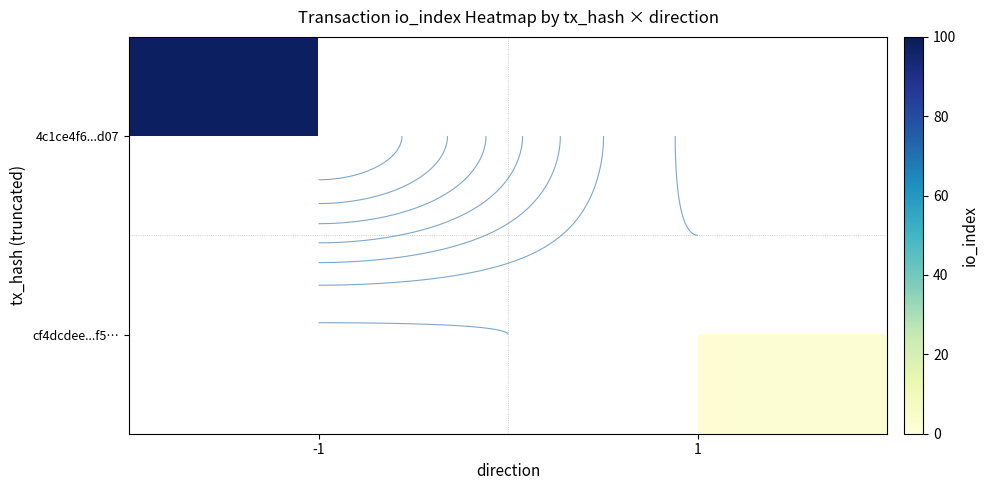

List the series in order of their overall mean, highest first.

4c1ce4f6...d07, cf4dcdee...f5…